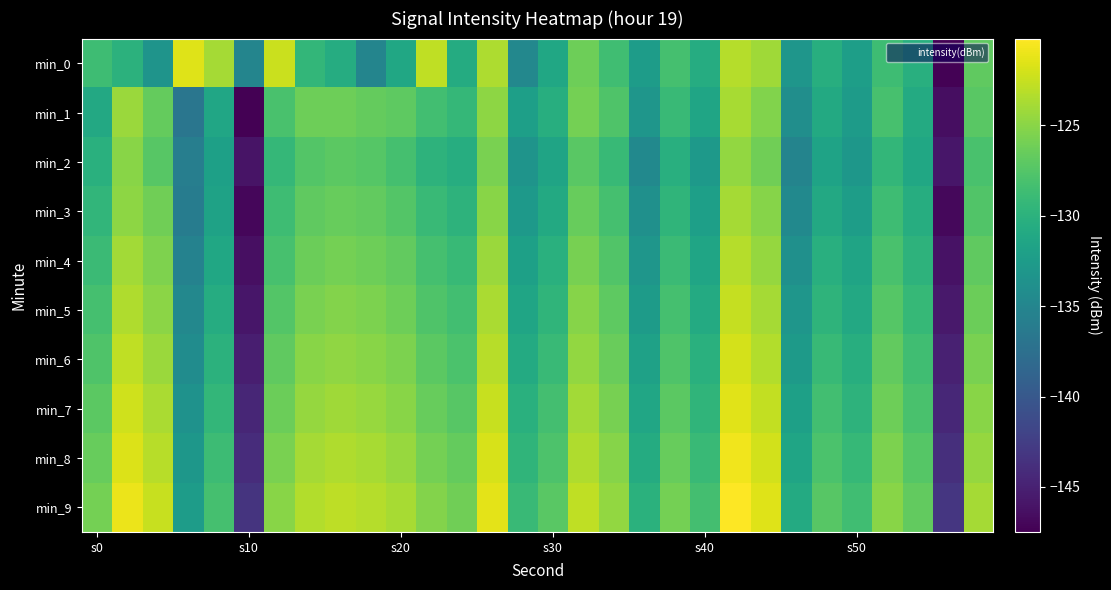

Rank the series by their maximum value, from highest to lowest.

min_9, min_8, min_7, min_0, min_6, min_5, min_4, min_1, min_3, min_2